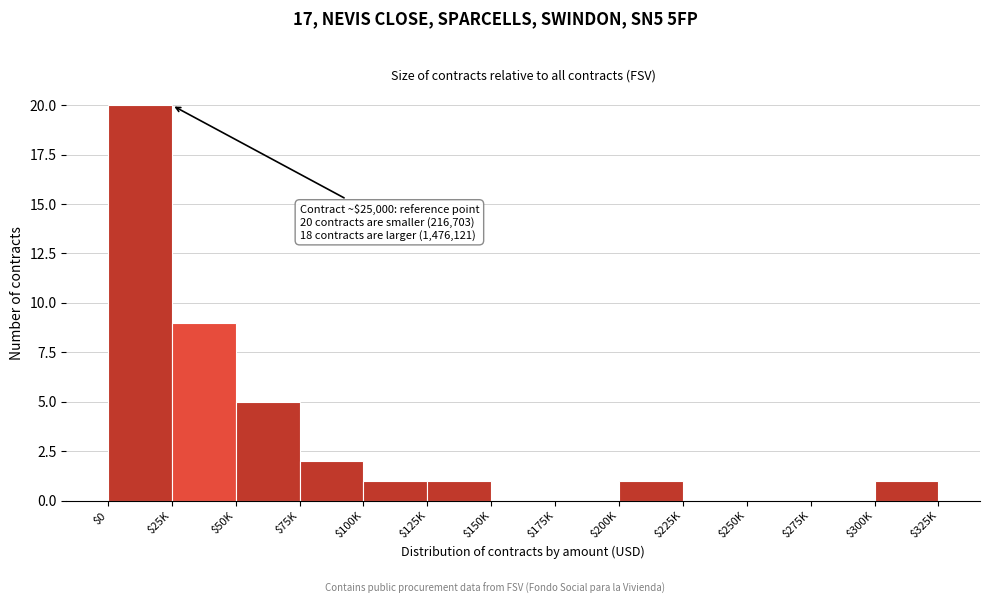

Which category has the highest value across all series?

$0